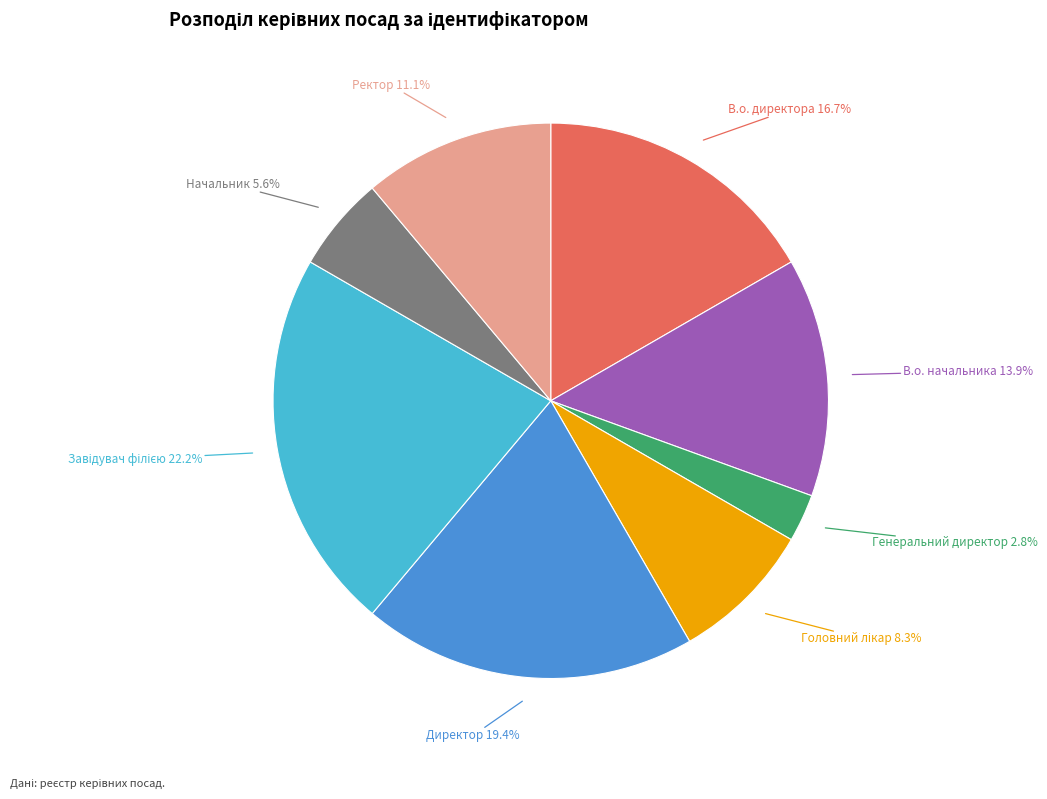

To the nearest percent, what is the difference between the largest and smallest slice percentages?

19%